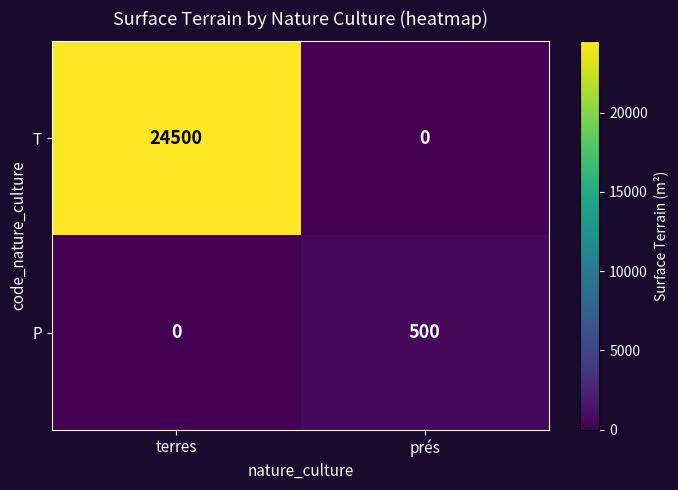

At which category is the sum across all series the highest?

terres